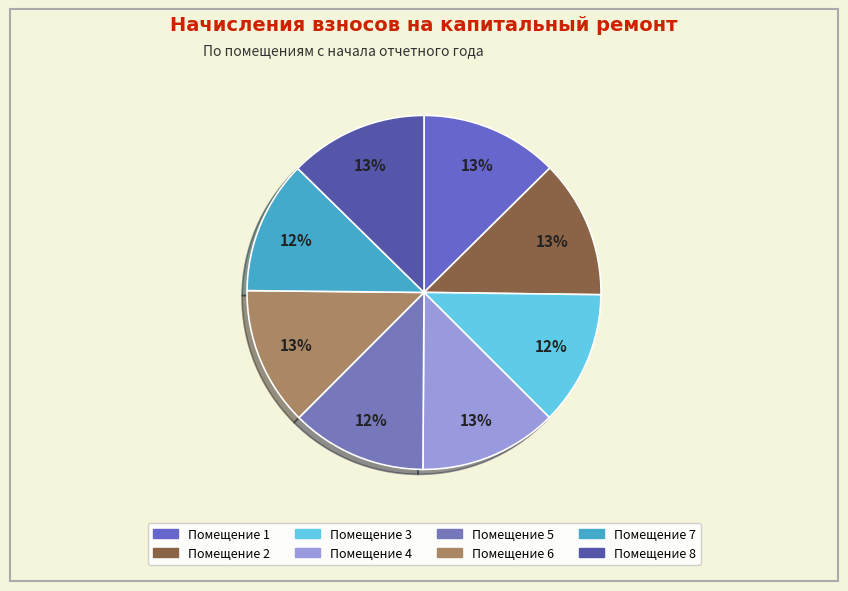

How many slices are in this pie chart?

8